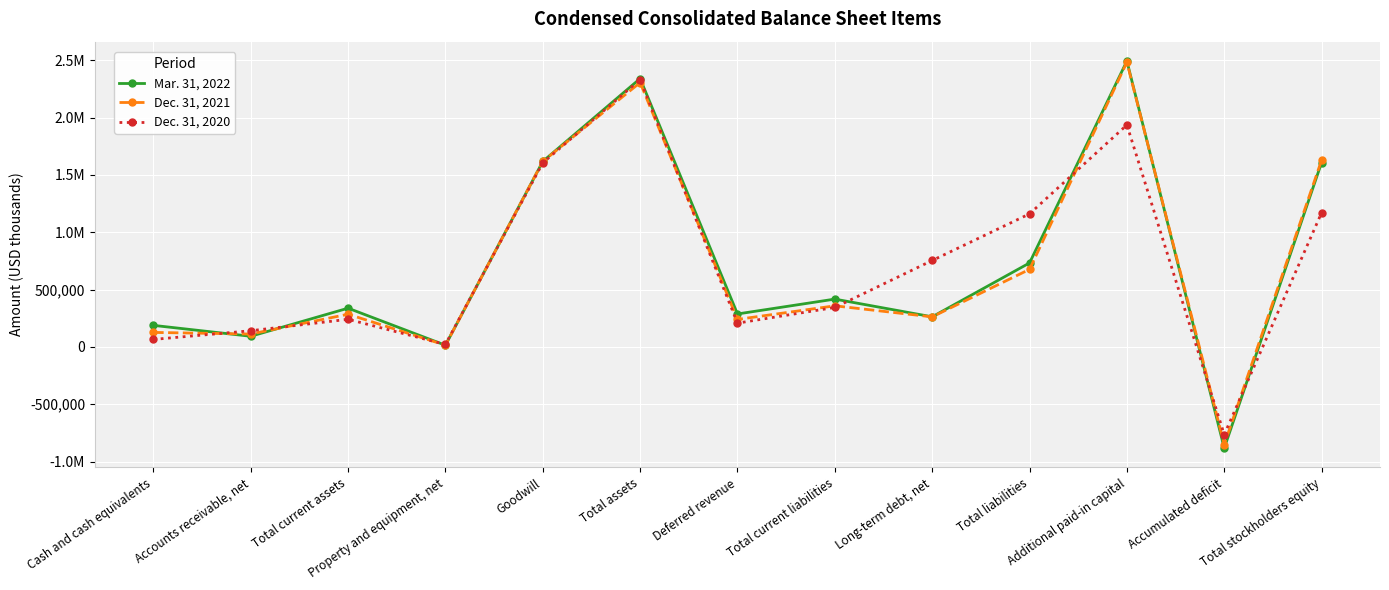

What are all the series names shown in the legend?

Mar. 31, 2022, Dec. 31, 2021, Dec. 31, 2020